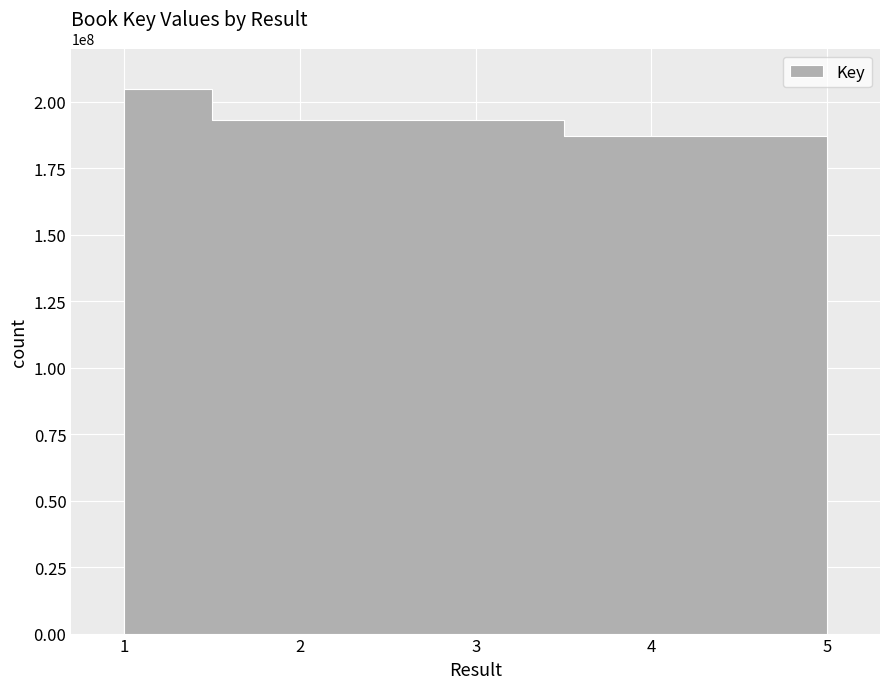

How many lines are shown in the chart?

1